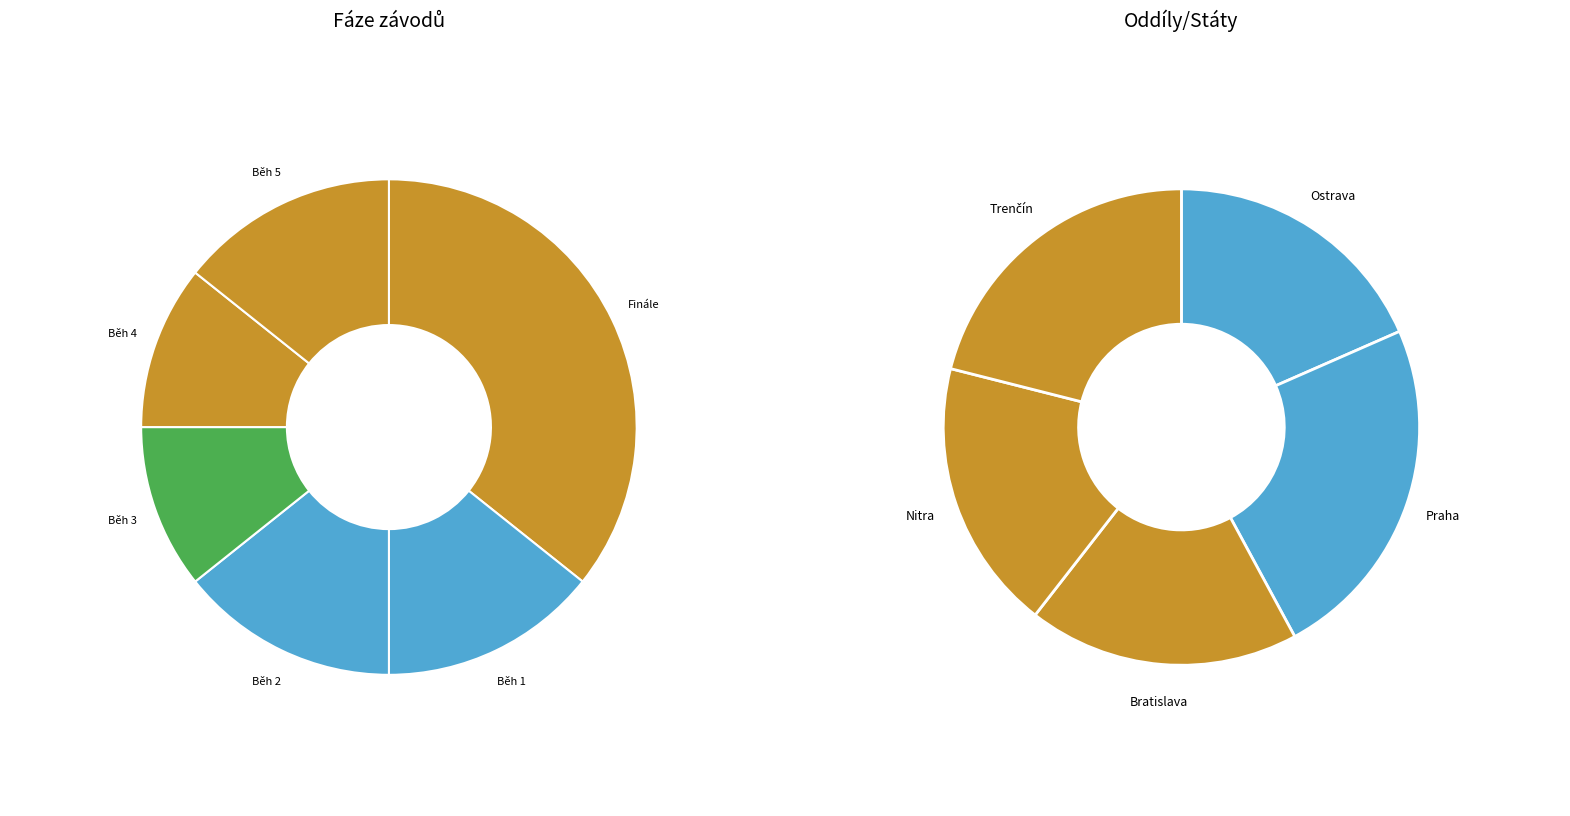

How many segments does this pie chart have?

6